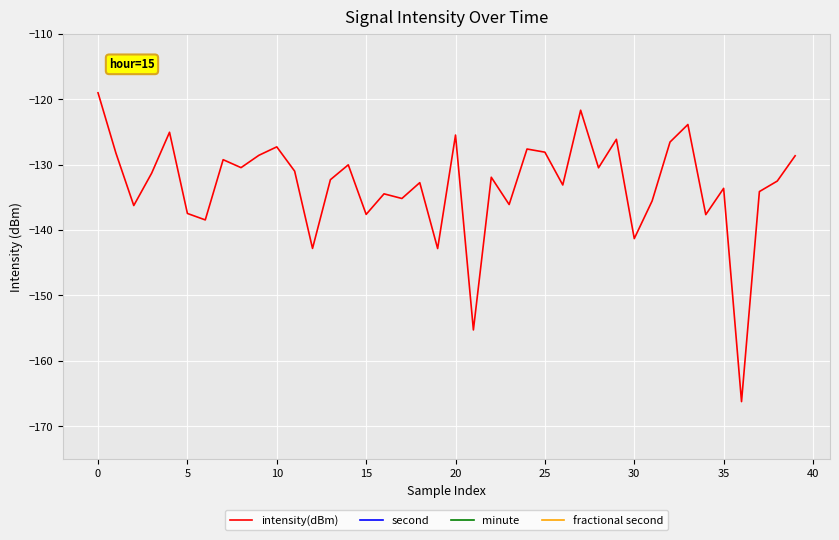

Where do second and minute first cross each other?

29 and 30